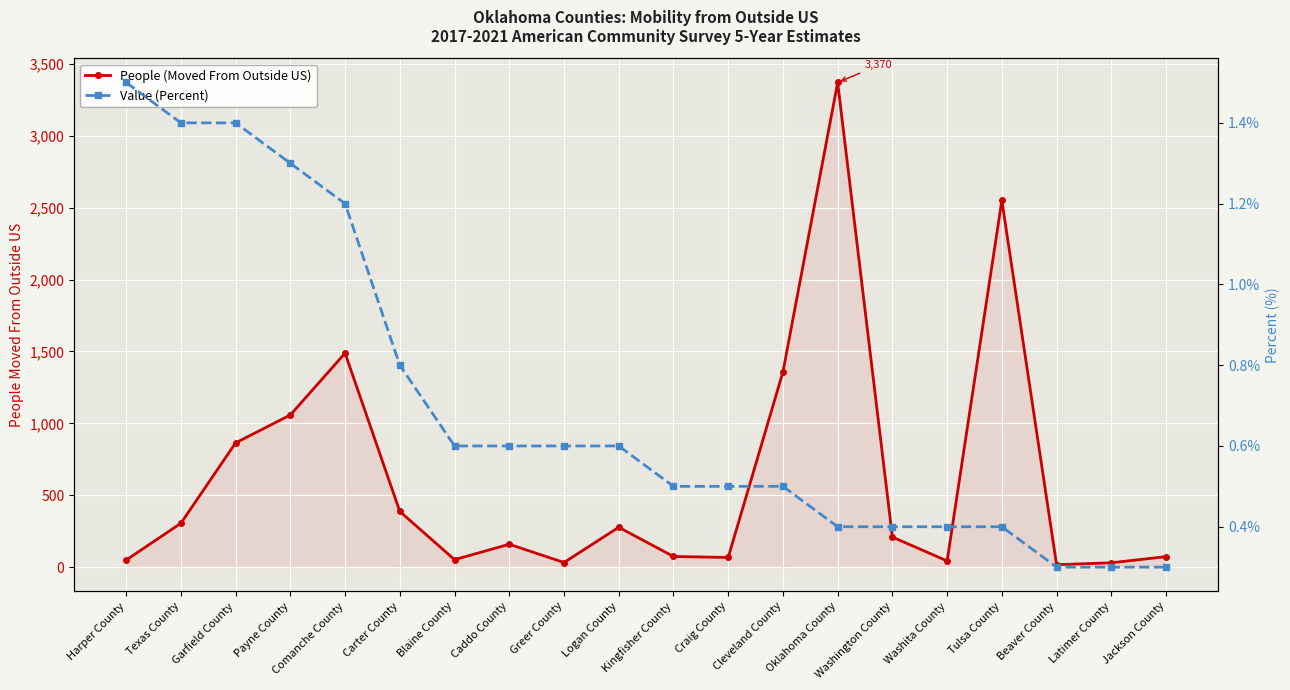

Which series has the widest spread of values?

People (Moved From Outside US)